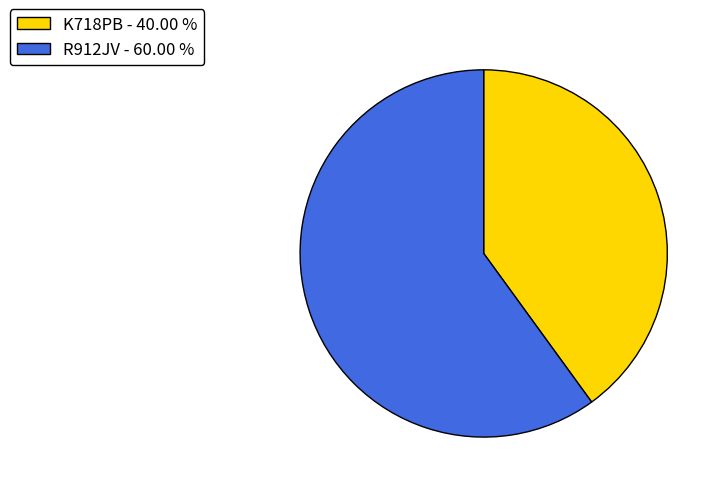

Which has a higher value, R912JV - 60.00 % or K718PB - 40.00 %?

R912JV - 60.00 %